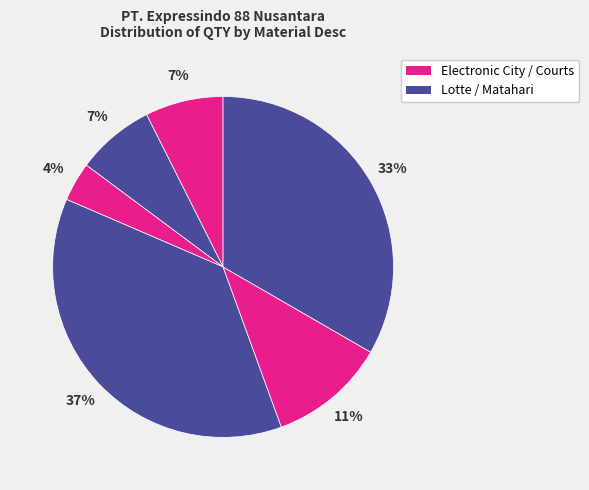

Count the number of slices in the pie.

6